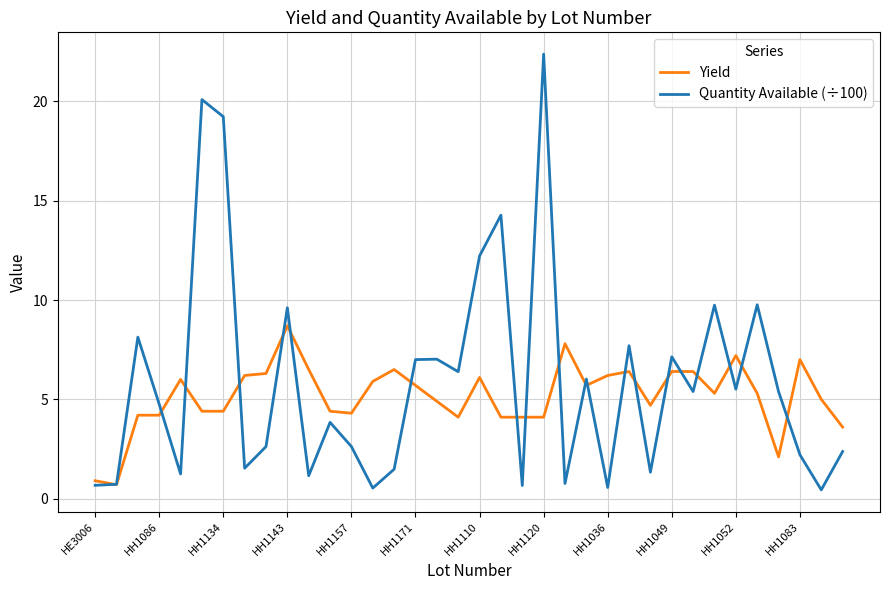

List the series in order of their peak value, highest first.

Quantity Available (÷100), Yield